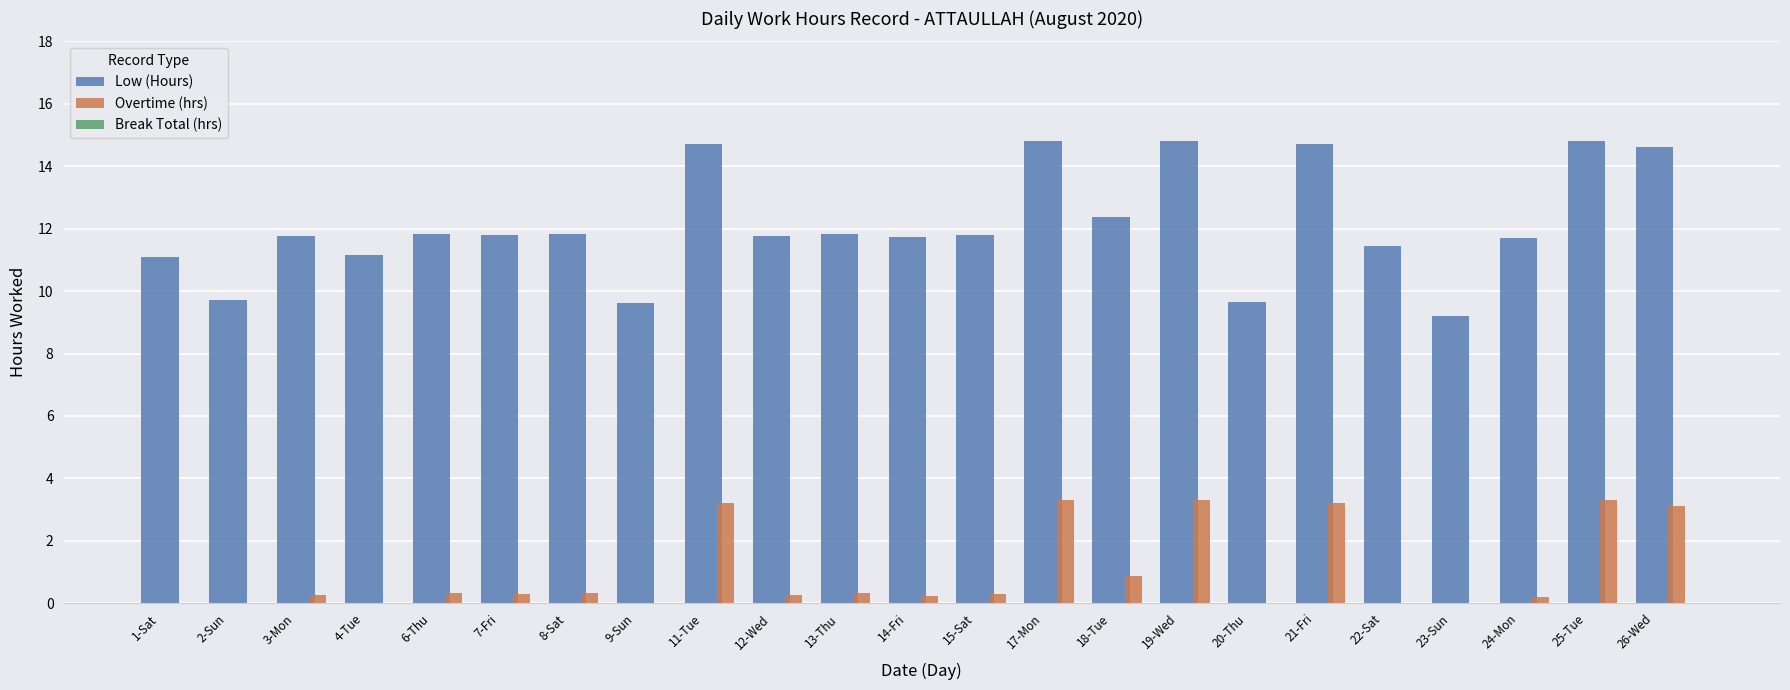

What is the spread (max minus min) of values at 1-Sat?

11.1